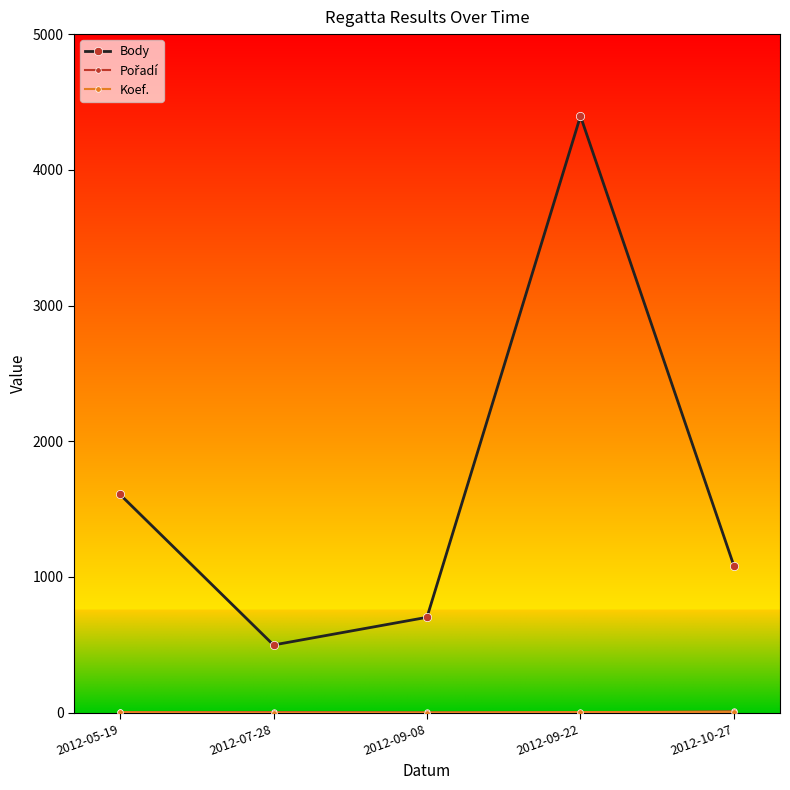

The value of Body at 2012-05-19 is 1608. True or false?

True